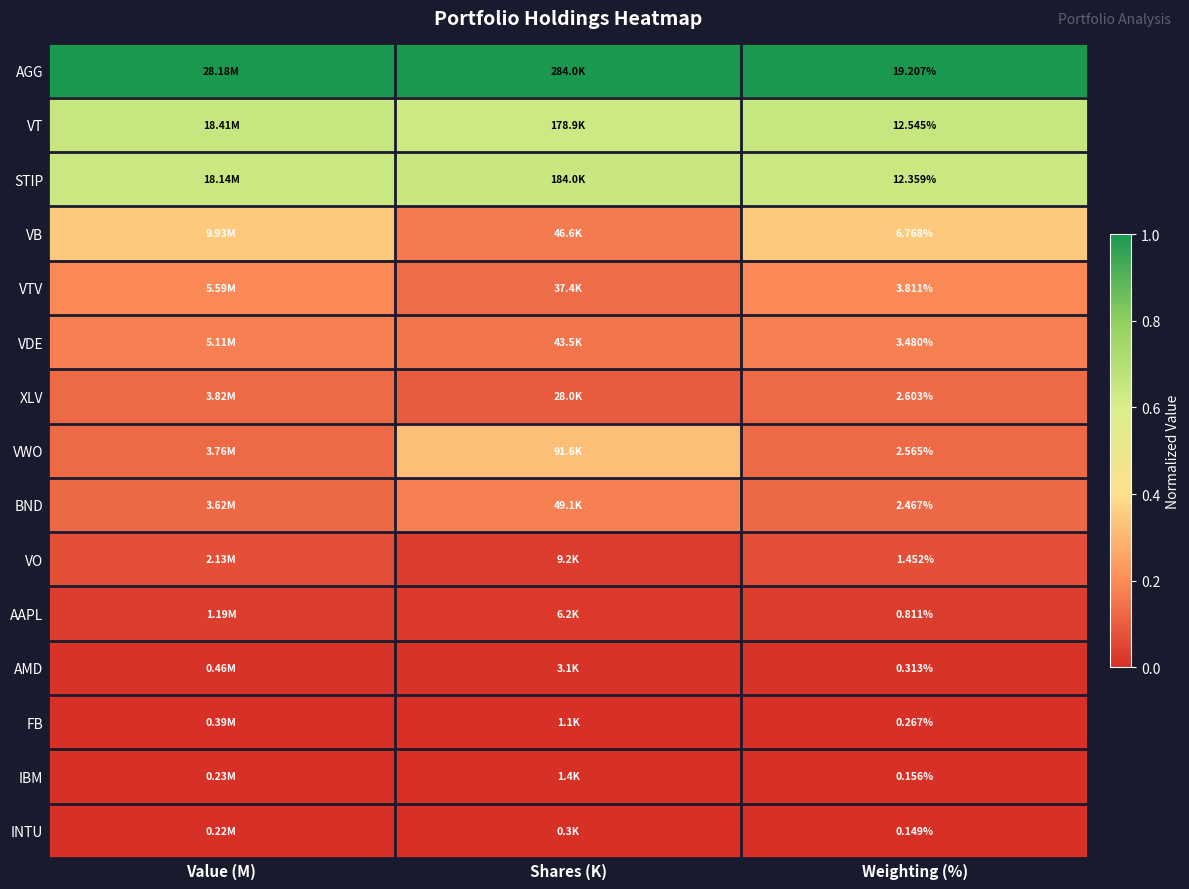

At Weighting (%), list the series in order from largest to smallest.

AGG, VT, STIP, VB, VTV, VDE, XLV, VWO, BND, VO, AAPL, AMD, FB, IBM, INTU